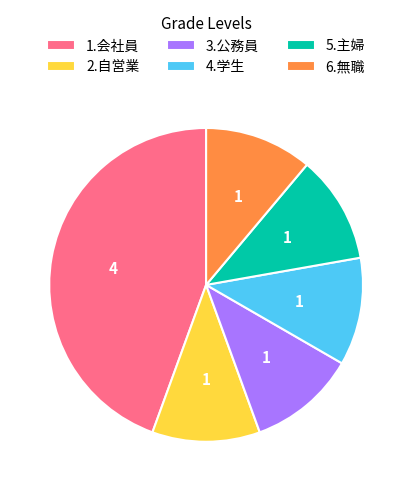

Which slice is the largest?

1.会社員